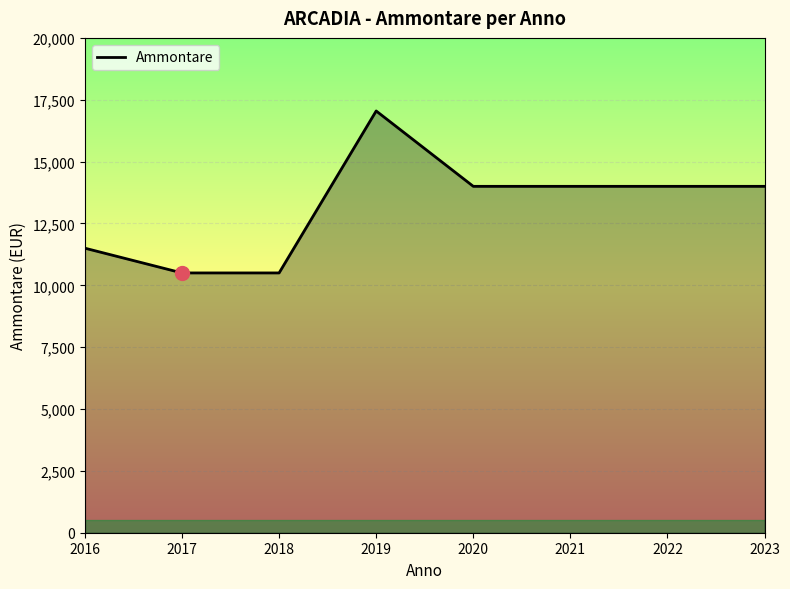

What is the sum of all values?

105546